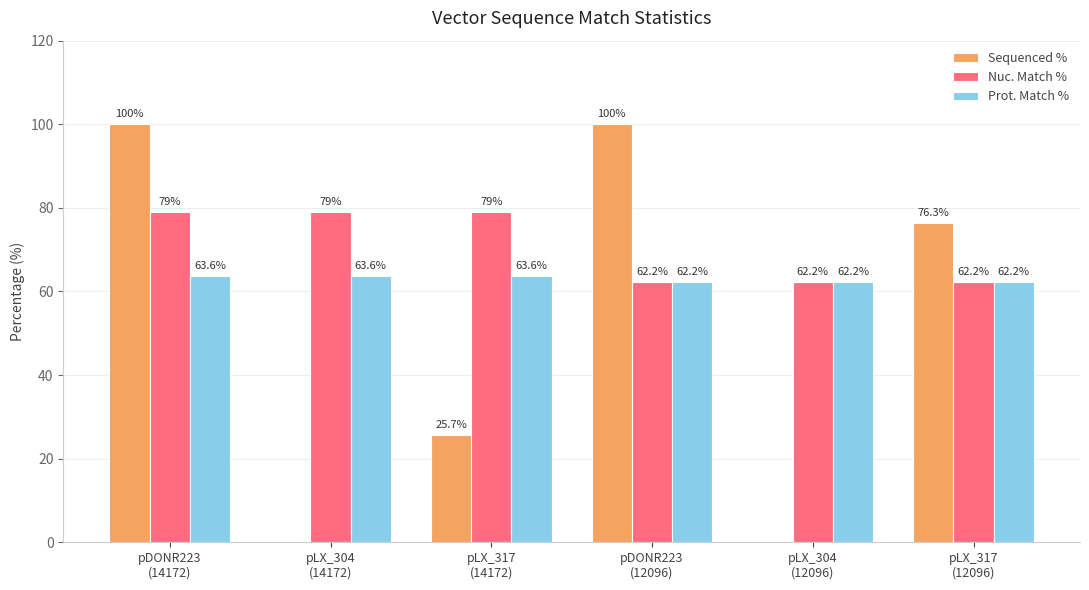

Which series has the largest total across all categories?

Nuc. Match %